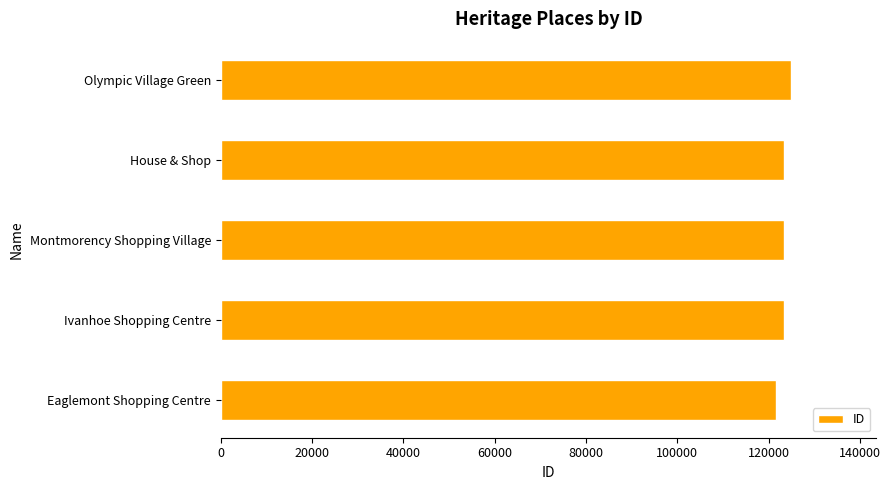

The value at Ivanhoe Shopping Centre is 77618. True or false?

False